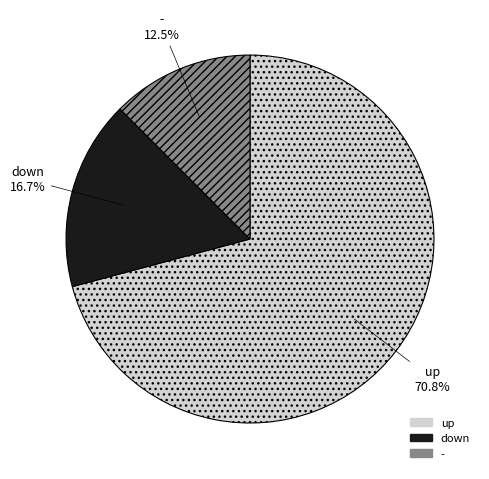

Count the number of slices in the pie.

3